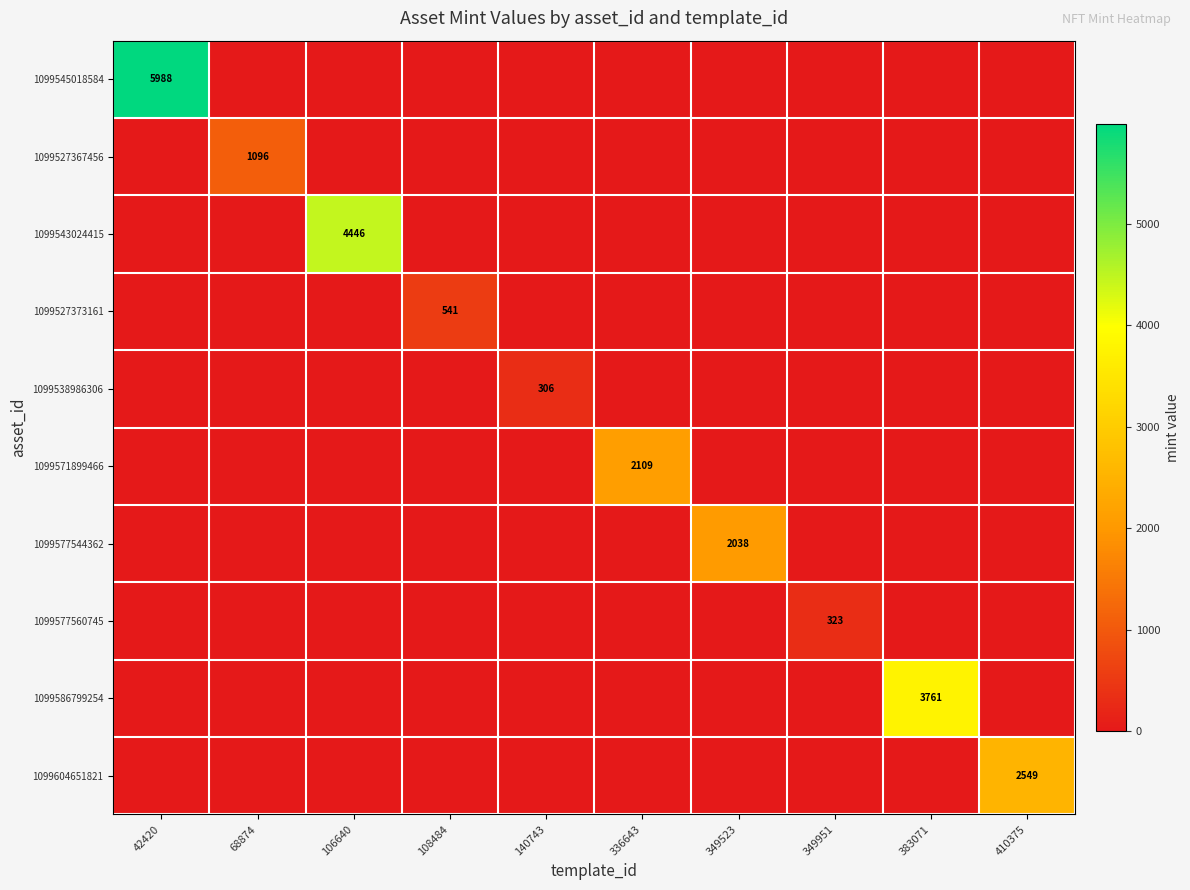

Is it true that 1099527367456 equals 690 at 68874?

False